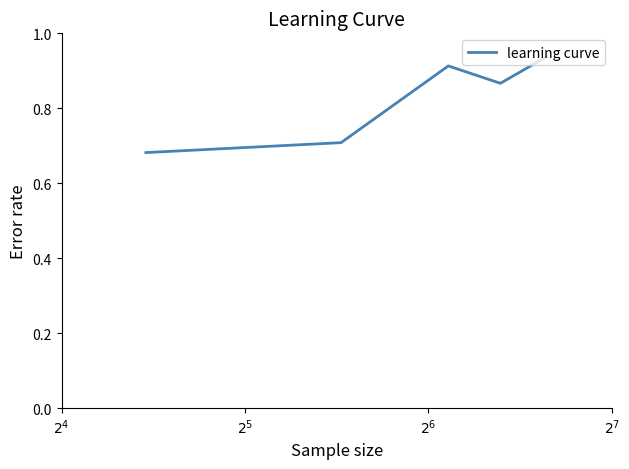

True or false: the data has more than 0 interior local peaks.

True